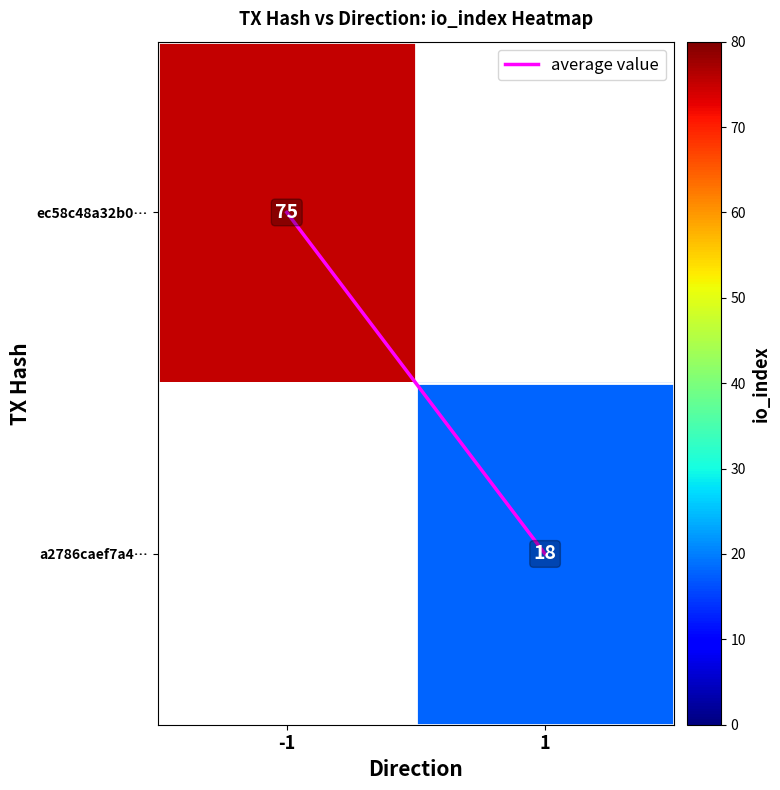

What is the maximum value for average value?

1.0